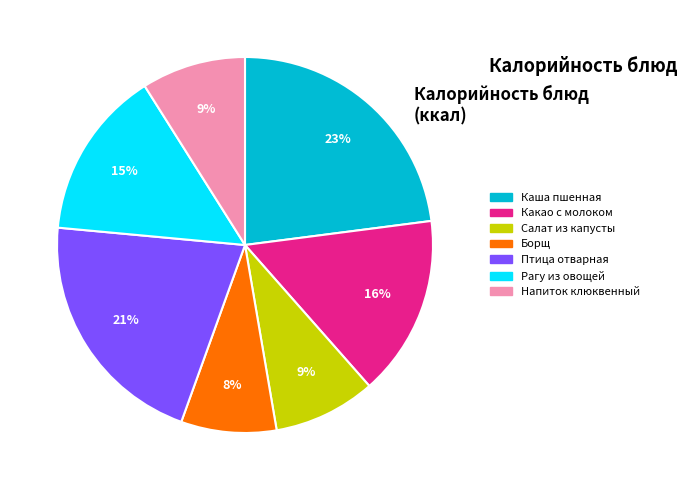

Does any single category account for the majority?

No